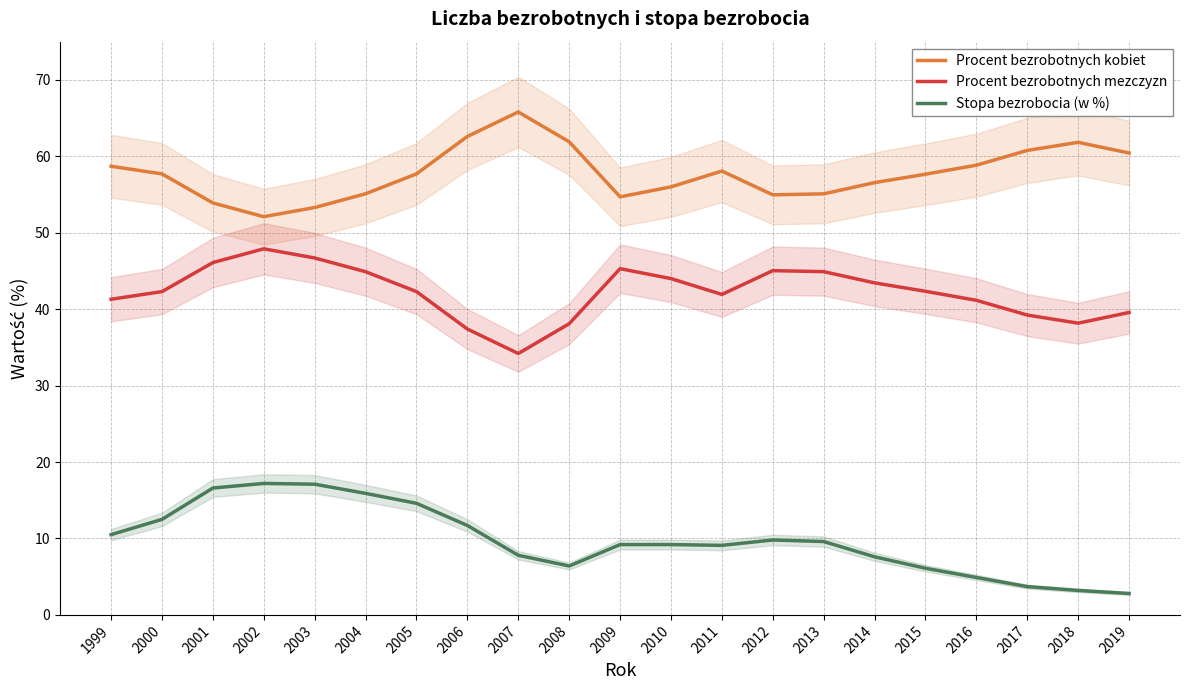

Does the chart display data point markers on the line(s)?

No